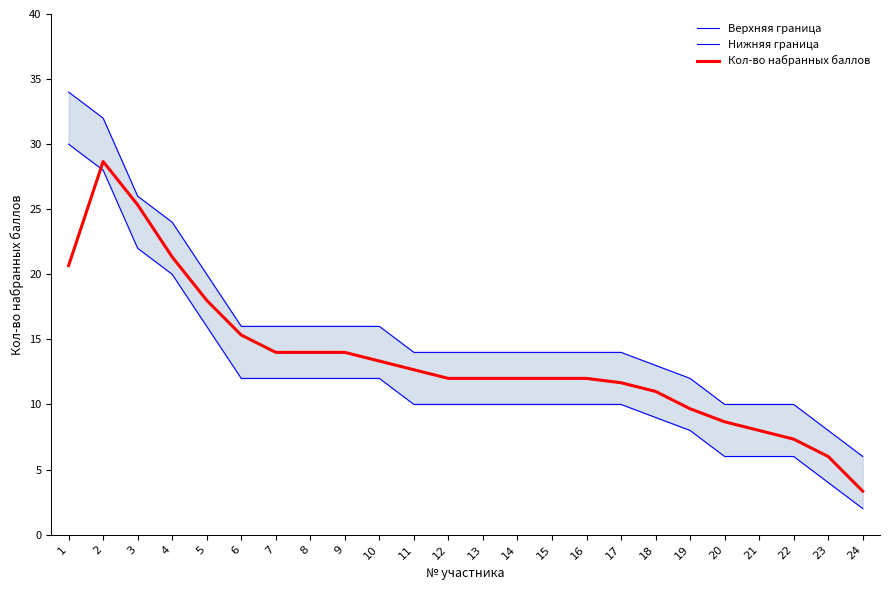

Reading left to right, transcribe all the data shown in this chart.

Верхняя граница: 34.0	32.0	26.0	24.0	20.0	16.0	16.0	16.0	16.0	16.0	14.0	14.0	14.0	14.0	14.0	14.0	14.0	13.0	12.0	10.0	10.0	10.0	8.0	6.0
Нижняя граница: 30.0	28.0	22.0	20.0	16.0	12.0	12.0	12.0	12.0	12.0	10.0	10.0	10.0	10.0	10.0	10.0	10.0	9.0	8.0	6.0	6.0	6.0	4.0	2.0
Кол-во набранных баллов: 20.7	28.7	25.3	21.3	18.0	15.3	14.0	14.0	14.0	13.3	12.7	12.0	12.0	12.0	12.0	12.0	11.7	11.0	9.7	8.7	8.0	7.3	6.0	3.3